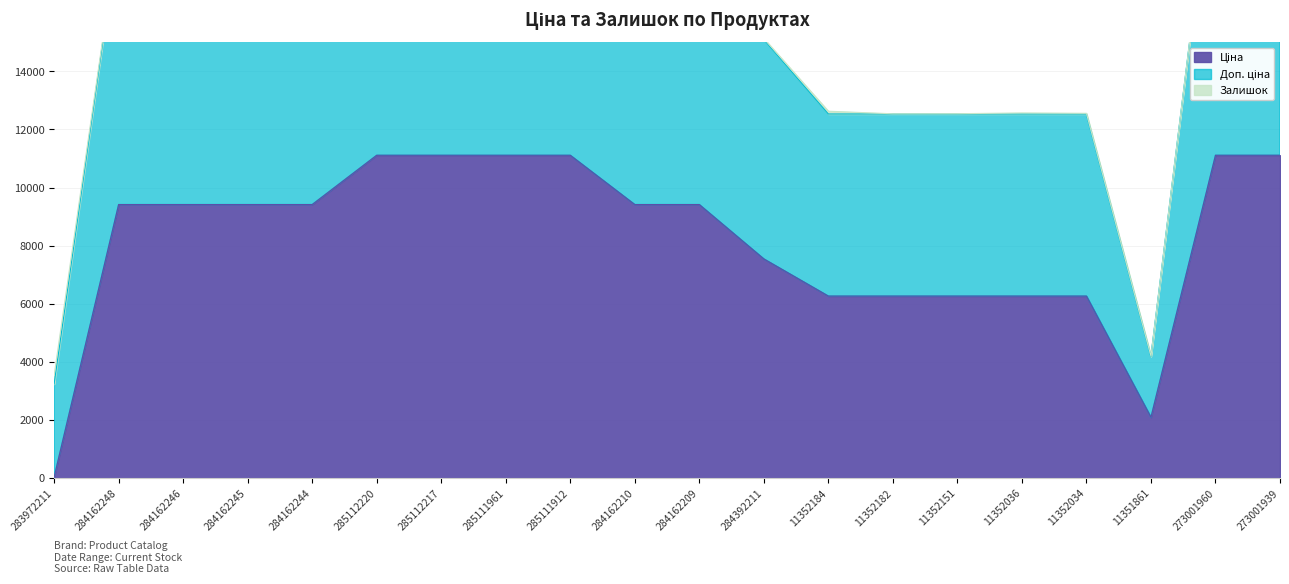

Which category has the lowest value in the Доп. ціна series?

283972211